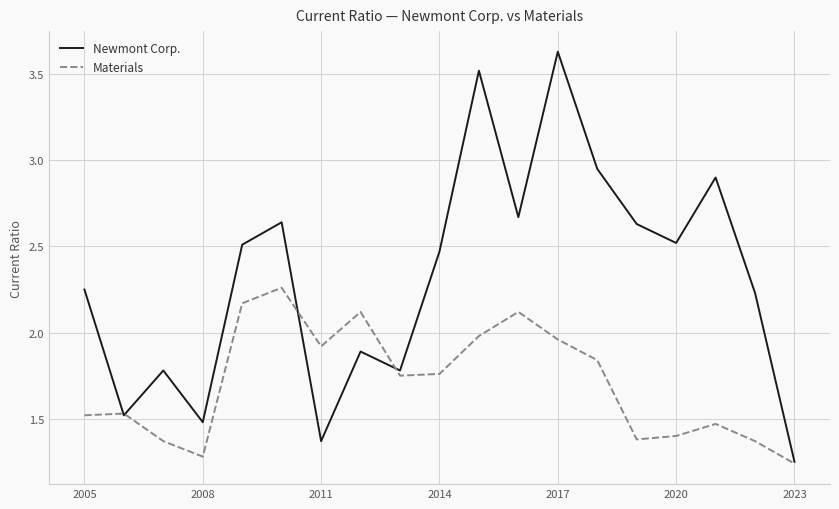

Which series has the widest spread of values?

Newmont Corp.